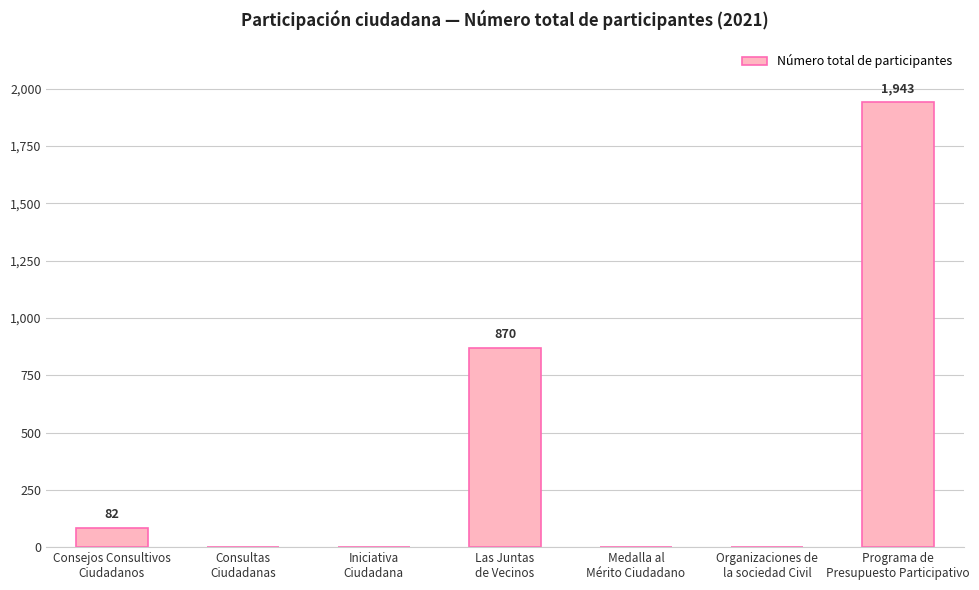

What is the change in value from Consejos Consultivos
Ciudadanos to Las Juntas
de Vecinos?

+788